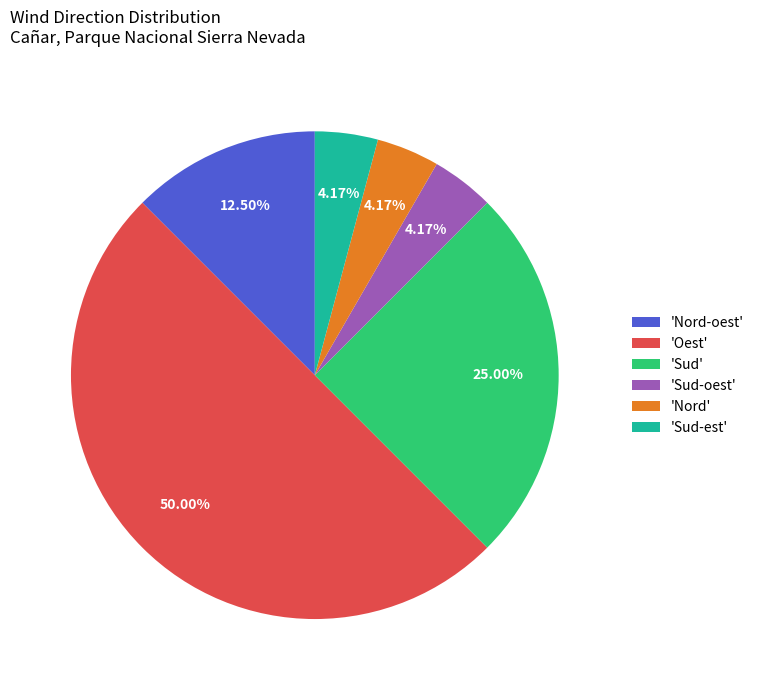

Is the sum of 'Nord-oest' and 'Oest' greater than half?

Yes